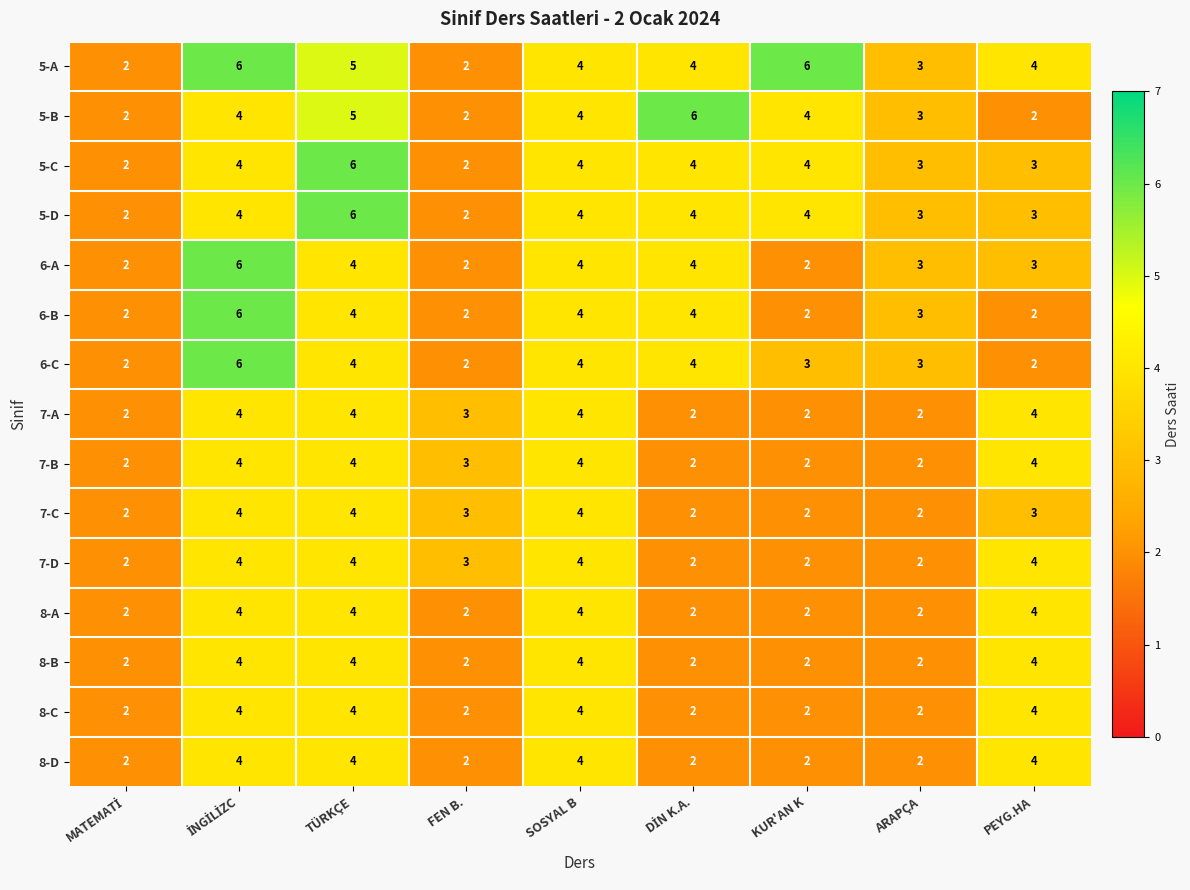

Which series has the largest total across all categories?

5-A